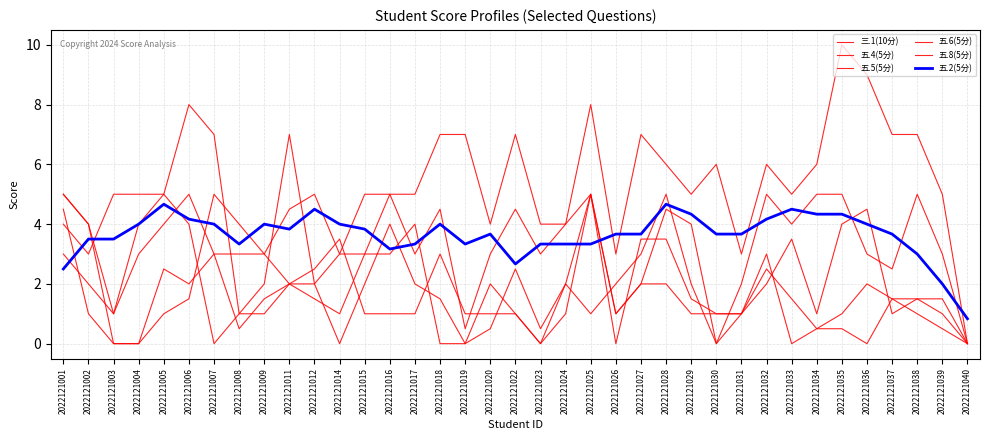

How many lines are shown in the chart?

6